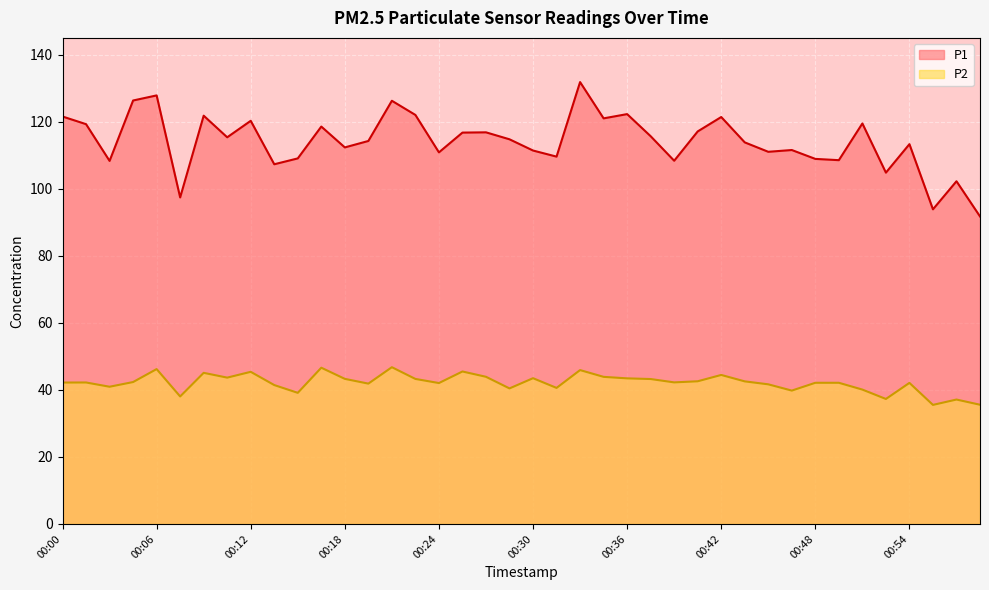

Reading right to left, list all the values displayed in this chart.

P1: 91.8	102.3	93.9	113.3	104.8	119.5	108.6	109.0	111.6	111.1	113.9	121.5	117.2	108.4	115.7	122.3	121.0	131.9	109.6	111.5	114.8	116.9	116.8	110.9	122.1	126.3	114.3	112.4	118.6	109.1	107.3	120.3	115.4	121.8	97.5	127.9	126.4	108.3	119.3	121.6
P2: 35.6	37.1	35.5	42.1	37.3	40.1	42.1	42.1	39.8	41.7	42.5	44.5	42.6	42.2	43.2	43.5	43.9	45.9	40.6	43.5	40.5	43.9	45.5	42.0	43.3	46.8	41.9	43.3	46.6	39.1	41.5	45.4	43.7	45.1	38.0	46.2	42.4	41.0	42.2	42.2